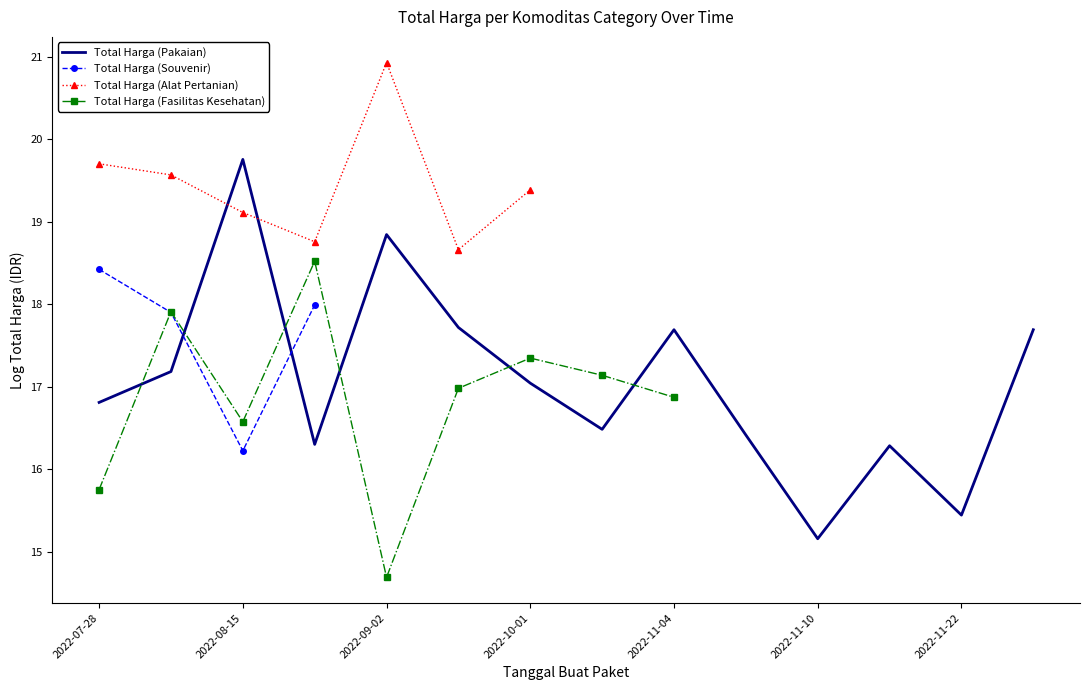

Which series has the largest total across all categories?

Total Harga (Pakaian)